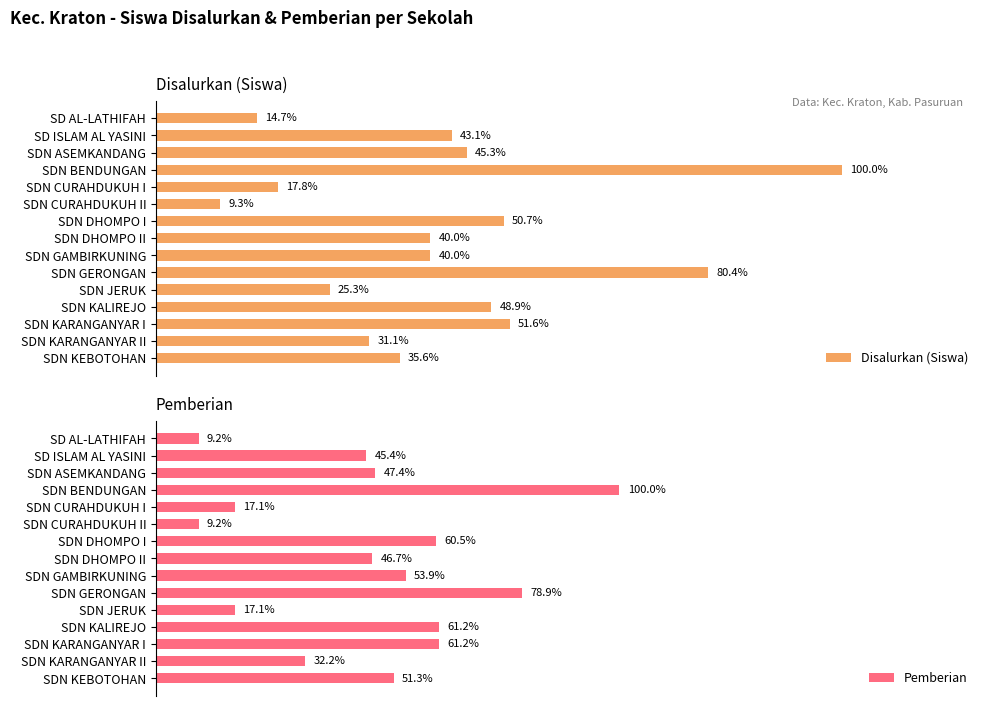

What are all the series names shown in the legend?

Disalurkan (Siswa), Pemberian